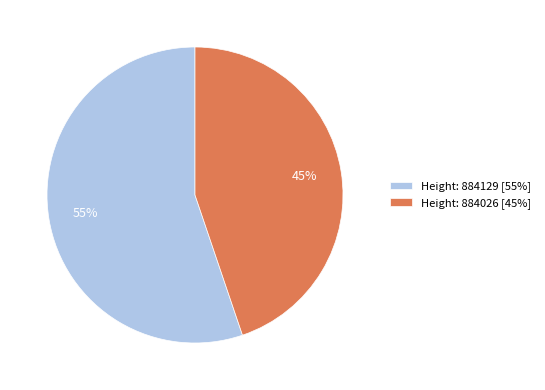

Rank the categories by value from highest to lowest.

Height: 884129 [55%], Height: 884026 [45%]